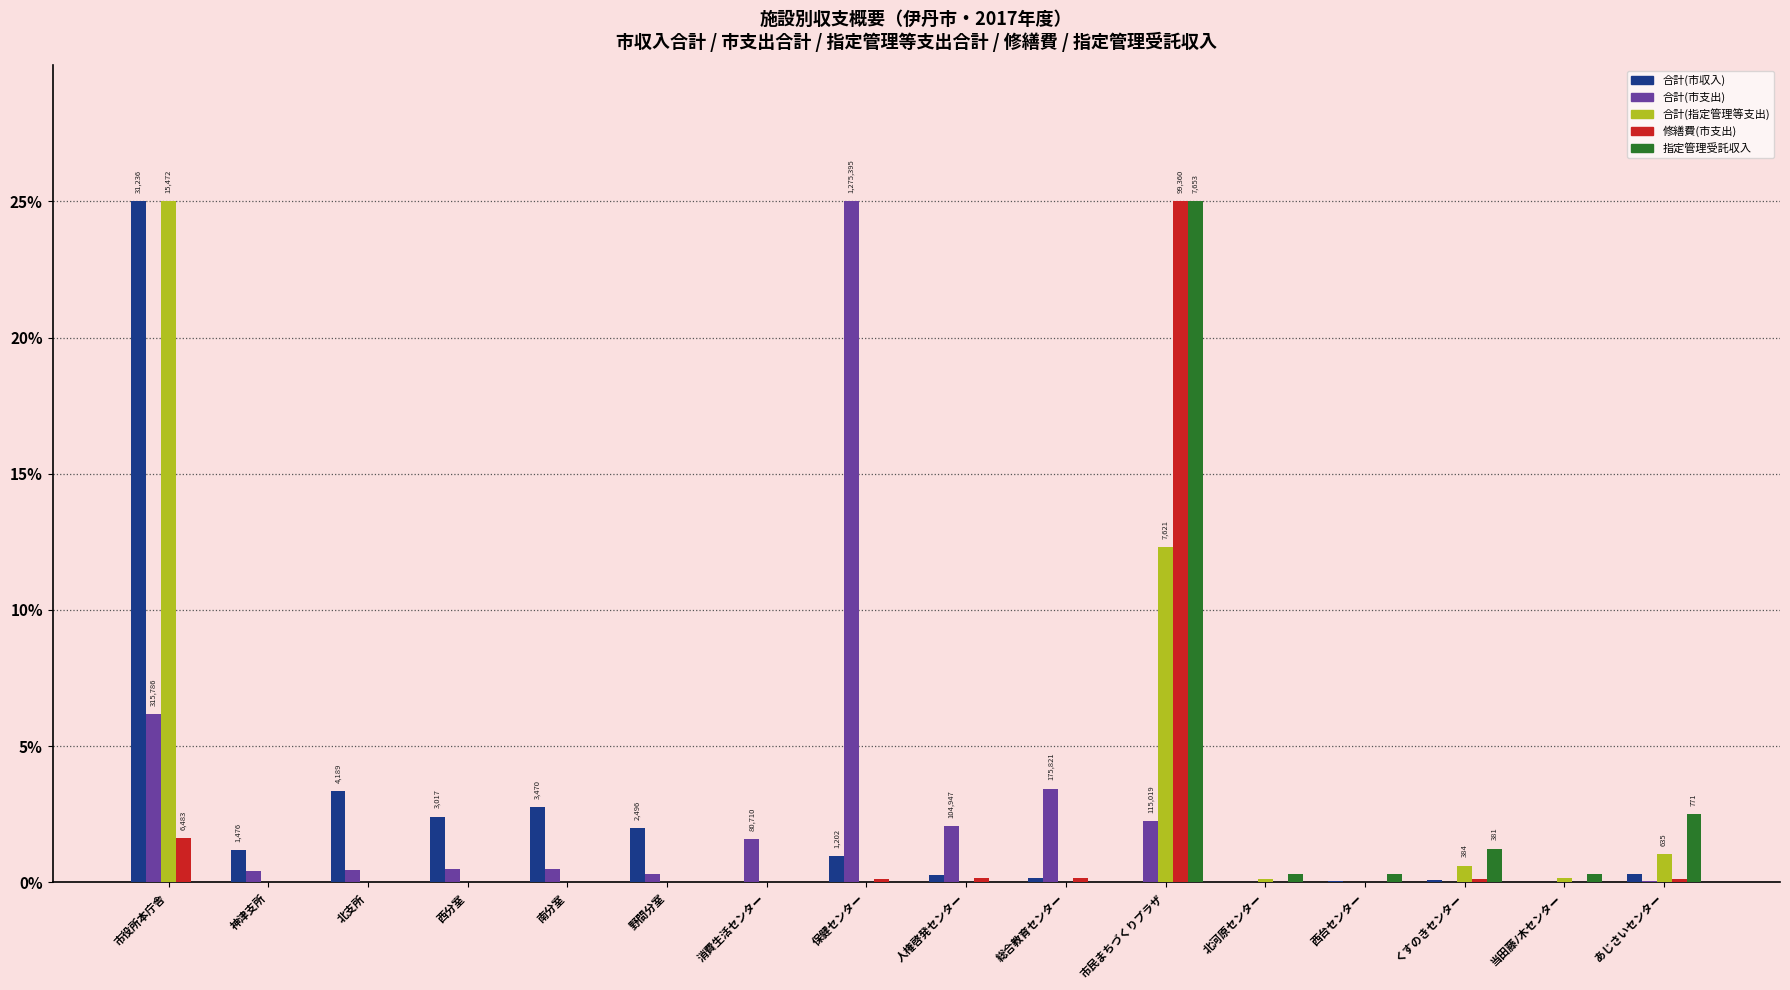

Are the bars grouped side by side (vs. stacked)?

Yes